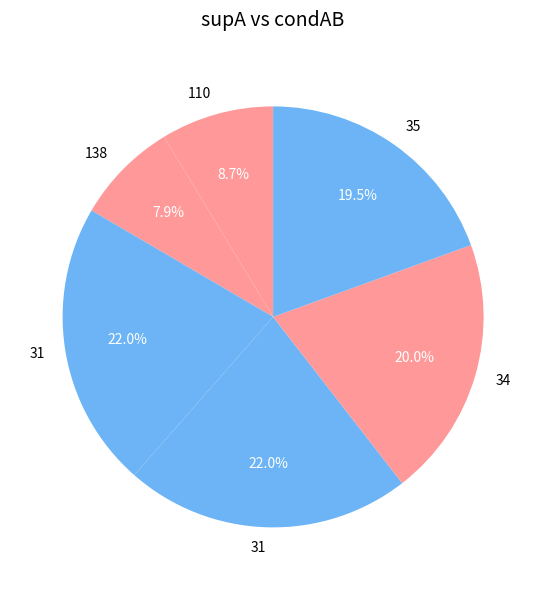

Which slice is the smallest?

138